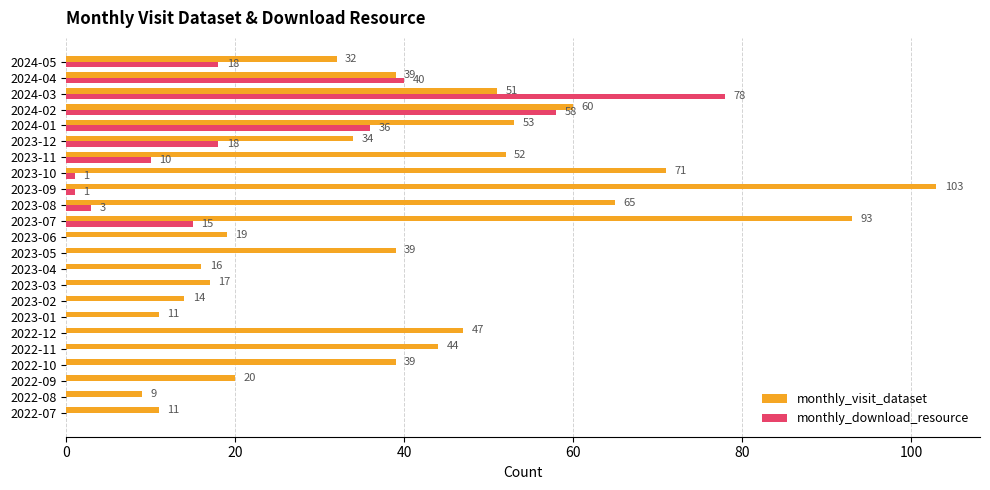

What is the sum of all monthly_visit_dataset values?

939